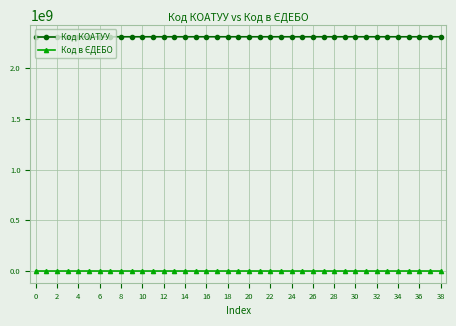

Which series has the largest total across all categories?

Код КОАТУУ